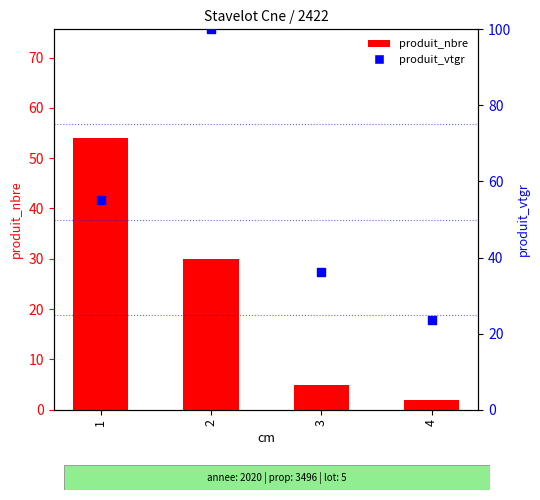

Which series has the largest Y range (max minus min)?

produit_vtgr